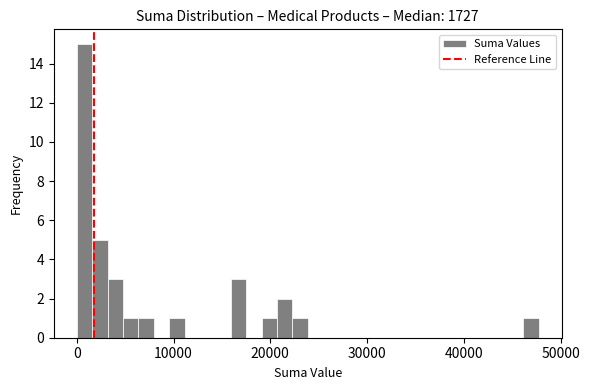

Around what value on the x-axis is the tallest bar? Give the approximate position of its centre, as read against the axis.

1000